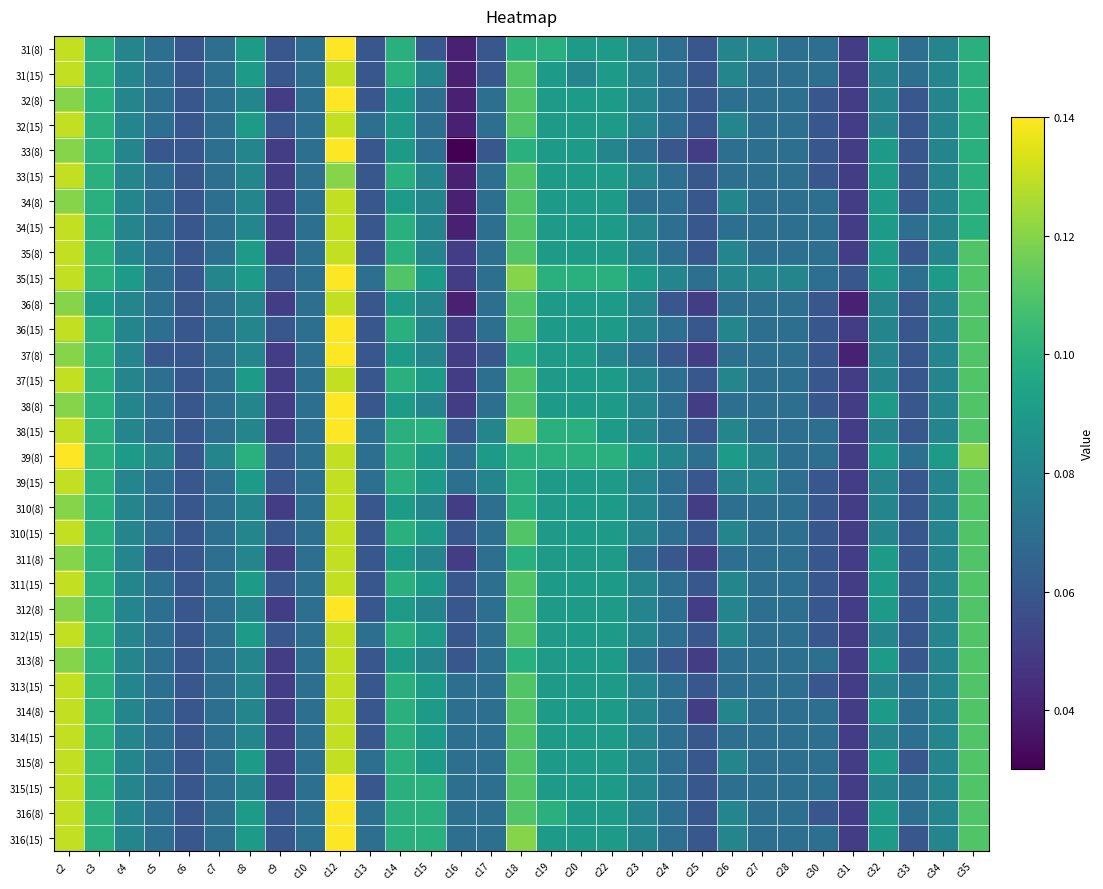

At which category is the sum across all series the highest?

c12